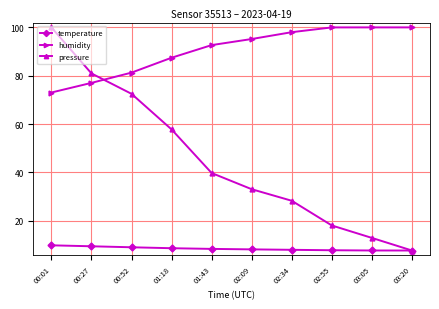

What value does the temperature series have at 01:43?

8.3